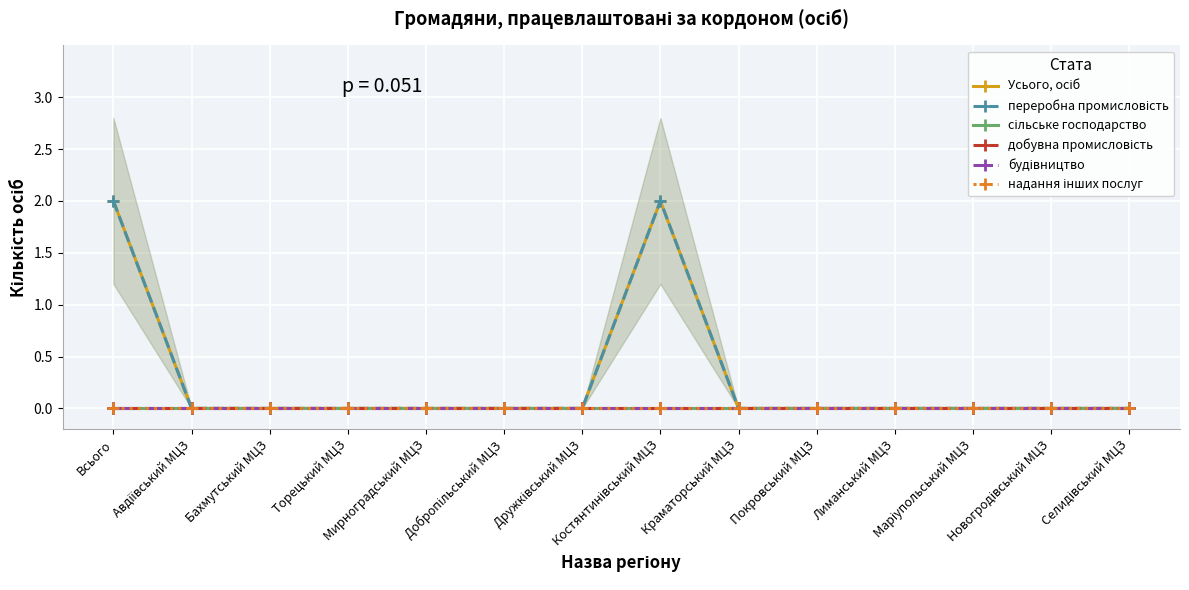

What is the label of the 1st point from the right?

Селидівський МЦЗ